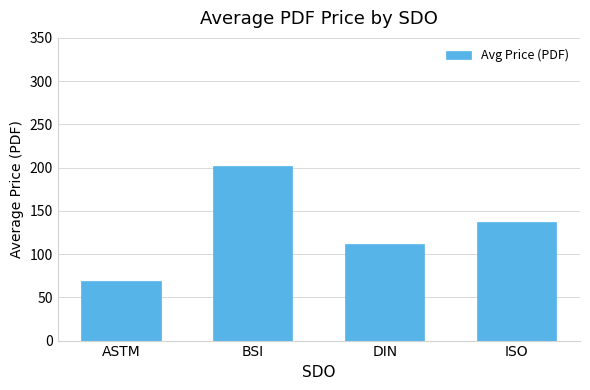

At which label does the data first exceed 137?

BSI